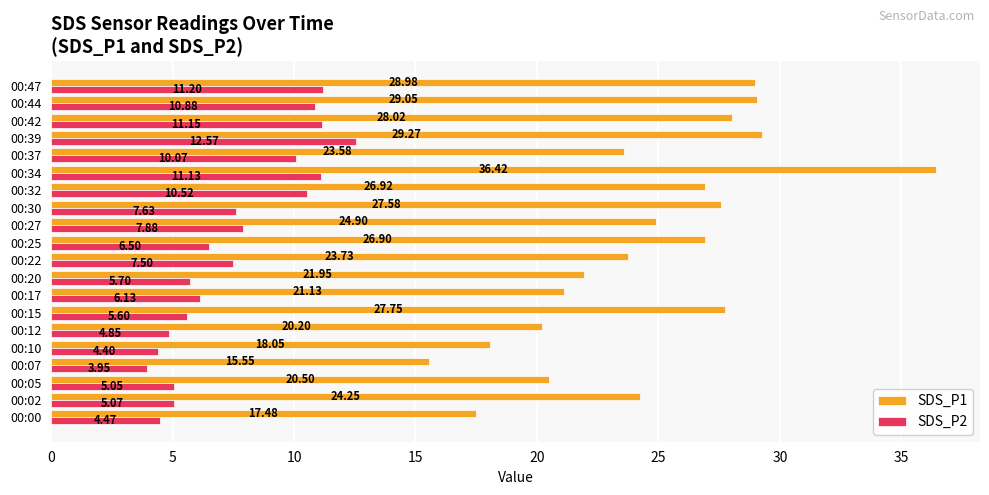

What is the difference between the second highest and second lowest values in the SDS_P2 series?

6.8